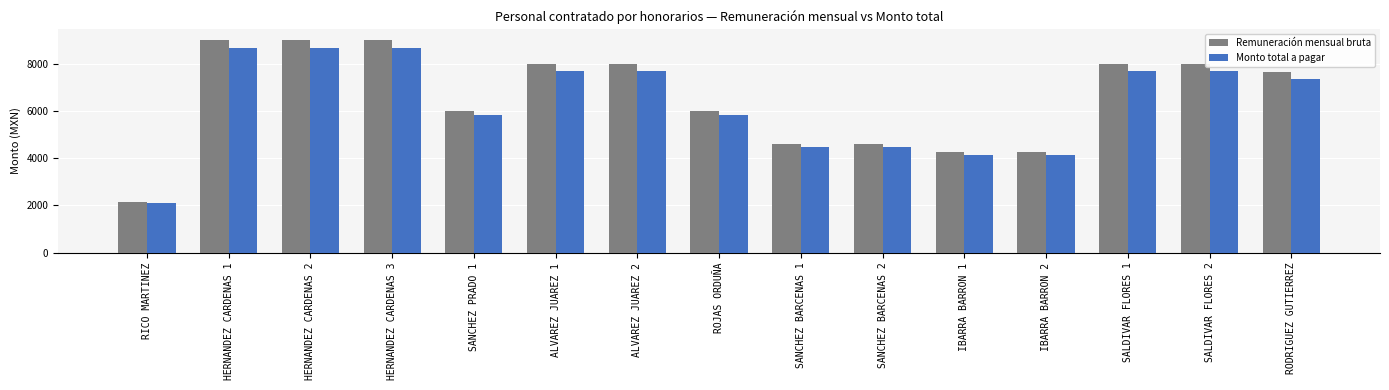

Read the Monto total a pagar value at SANCHEZ BARCENAS 2.

4467.0